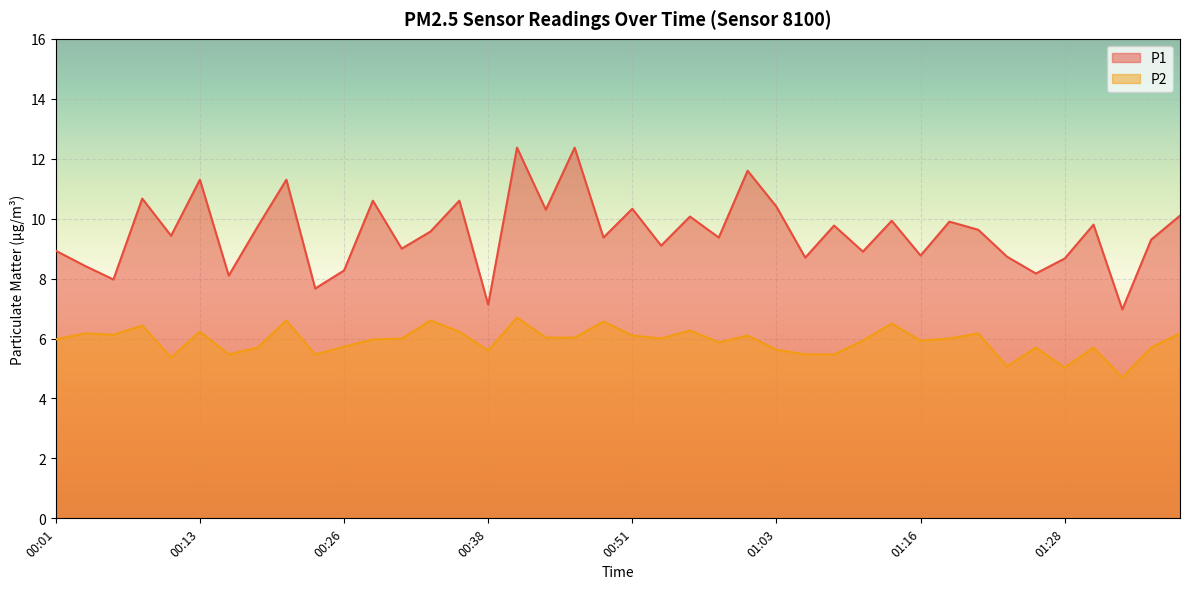

At which category is the sum across all series the highest?

00:41